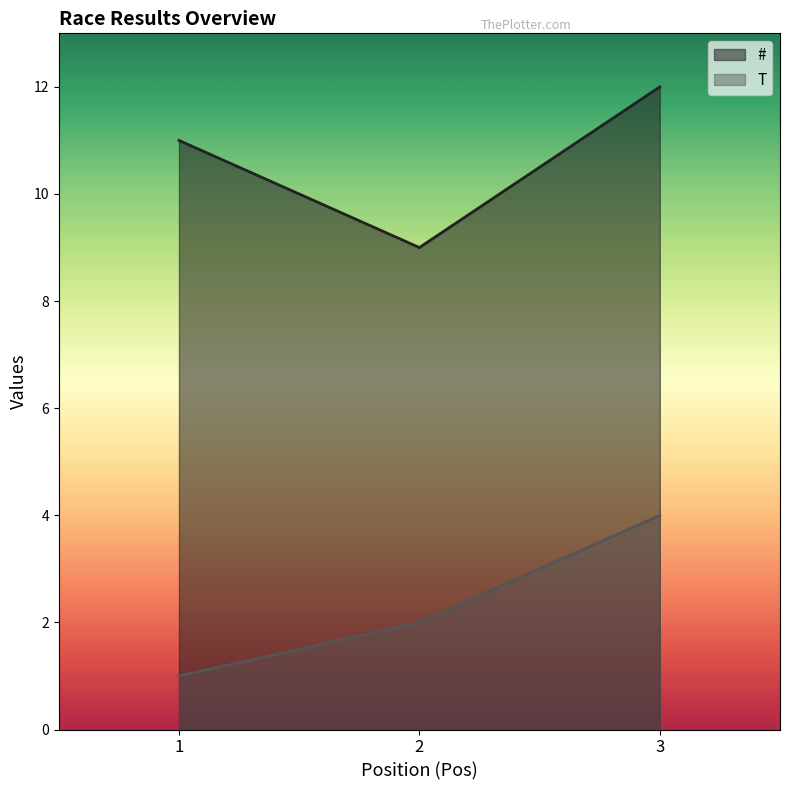

What is the difference between the highest and lowest values at 2?

7